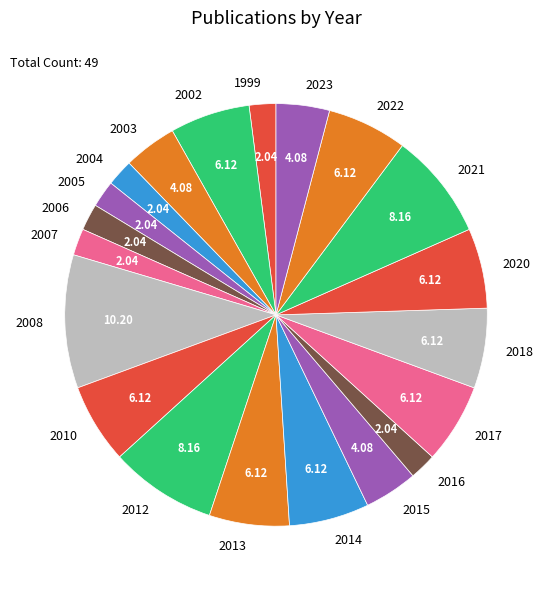

Is 2015 the majority of the pie?

No